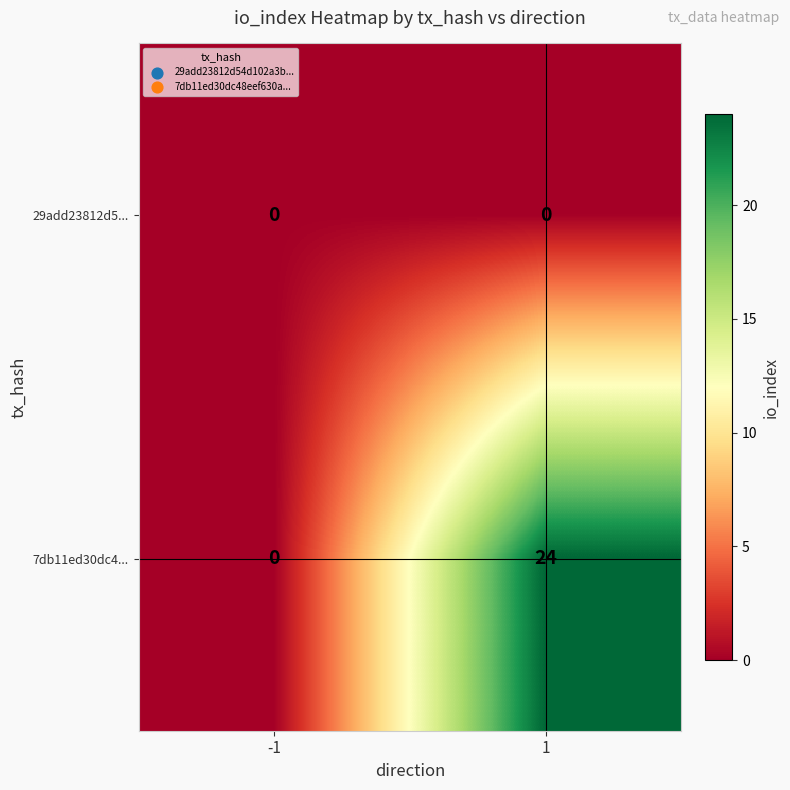

Reading left to right, list all the values displayed in this chart.

29add23812d5...: 0	0
7db11ed30dc4...: 0	24